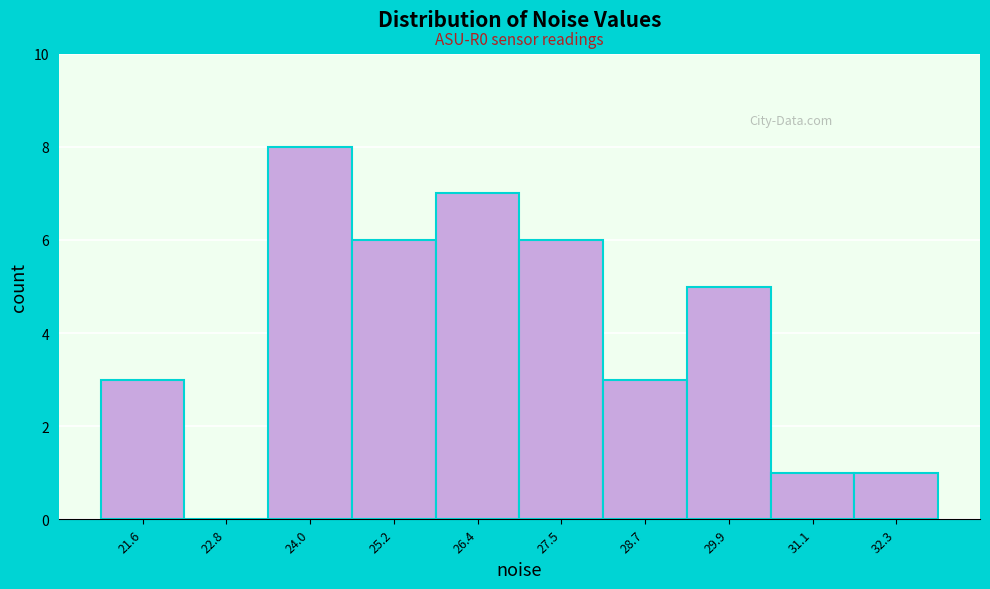

Which range on the x-axis has the tallest bar?

23.4 to 24.6